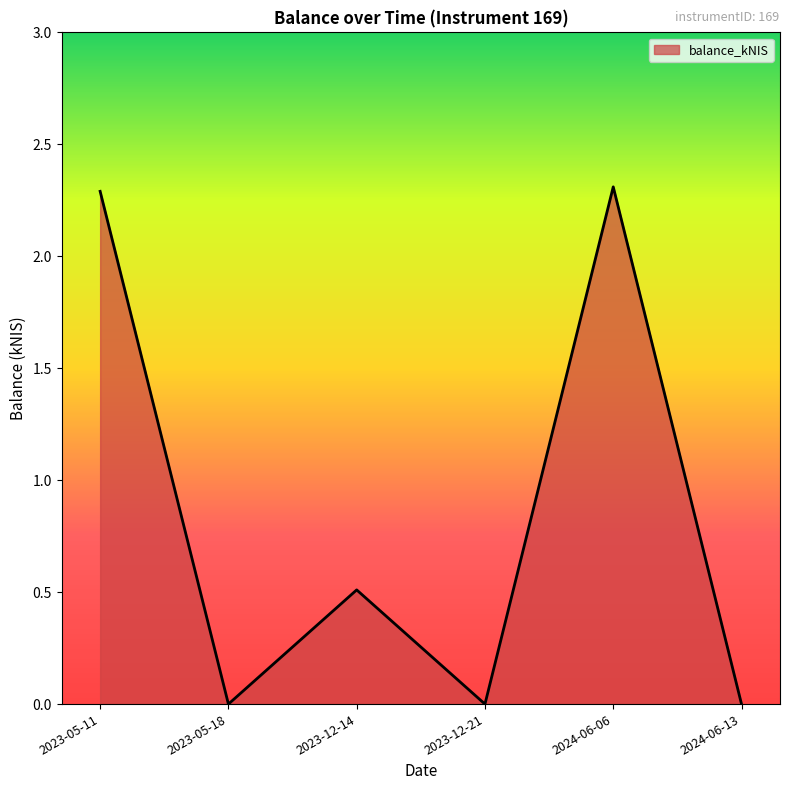

Reading right to left, extract all data points from this chart.

0.0	2.3	0.0	0.5	0.0	2.3